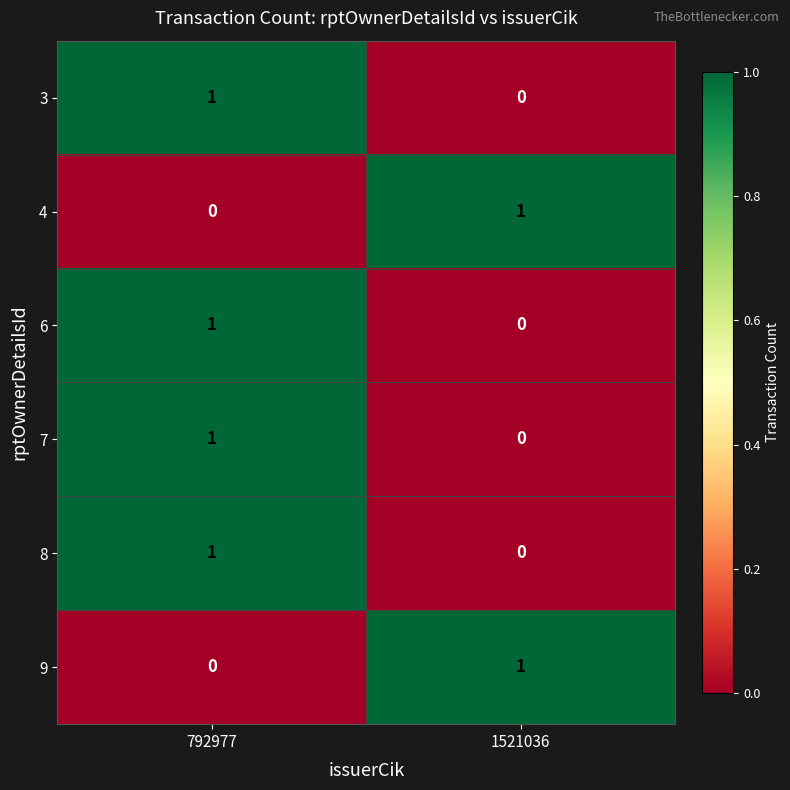

Which category has the highest value in the 4 series?

1521036